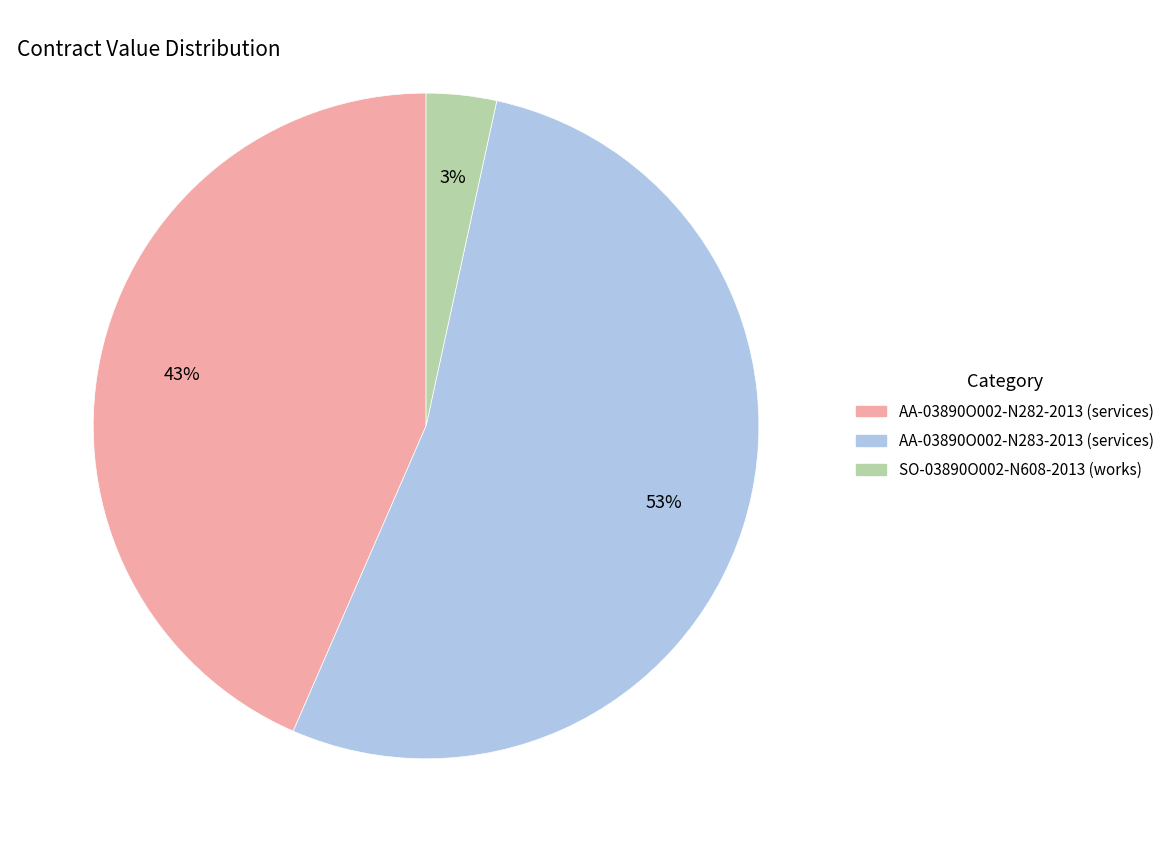

Is it true that SO-03890O002-N608-2013 (works) is 3% of the pie?

True